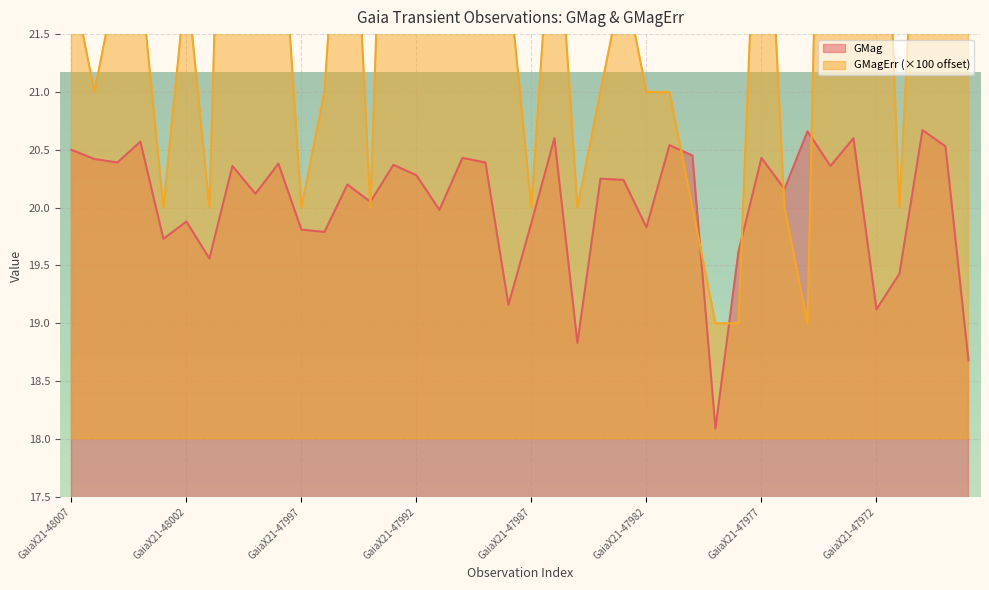

Where does the GMagErr series first go above 22?

GaiaX21-48000